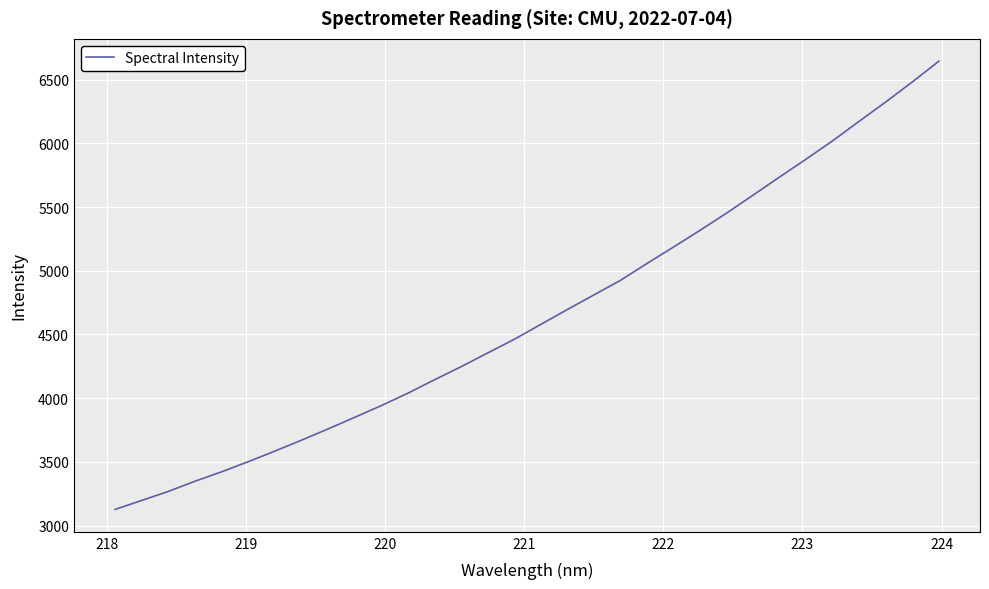

What is the maximum value shown in the chart?

6645.0